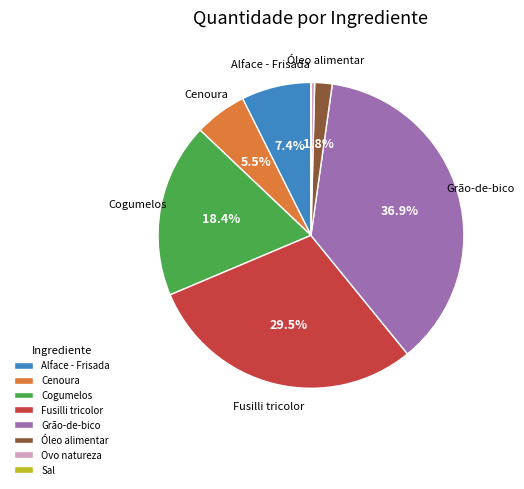

What is the largest slice in the pie chart?

Grão-de-bico